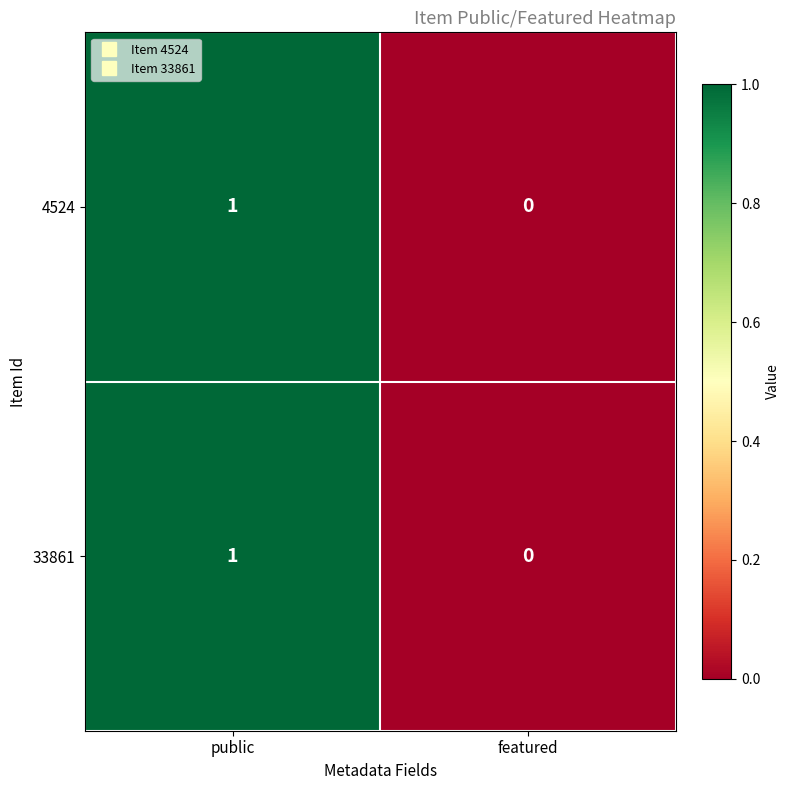

Rank the categories by 33861 value from lowest to highest.

featured, public